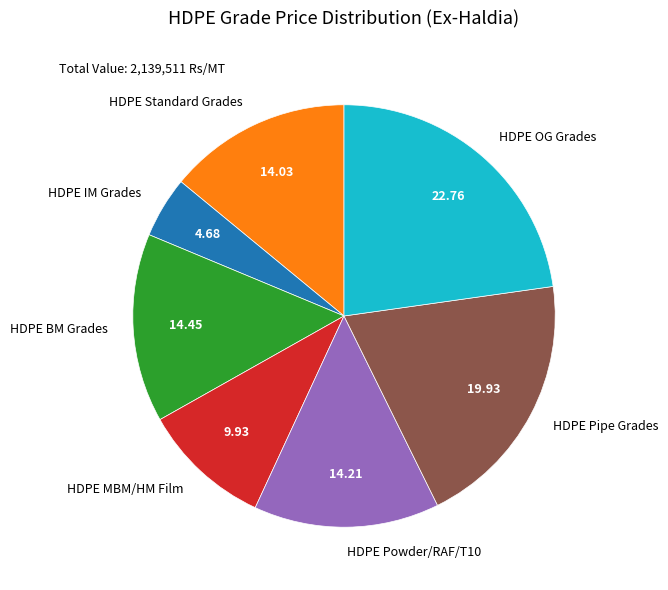

Is HDPE MBM/HM Film the majority of the pie?

No